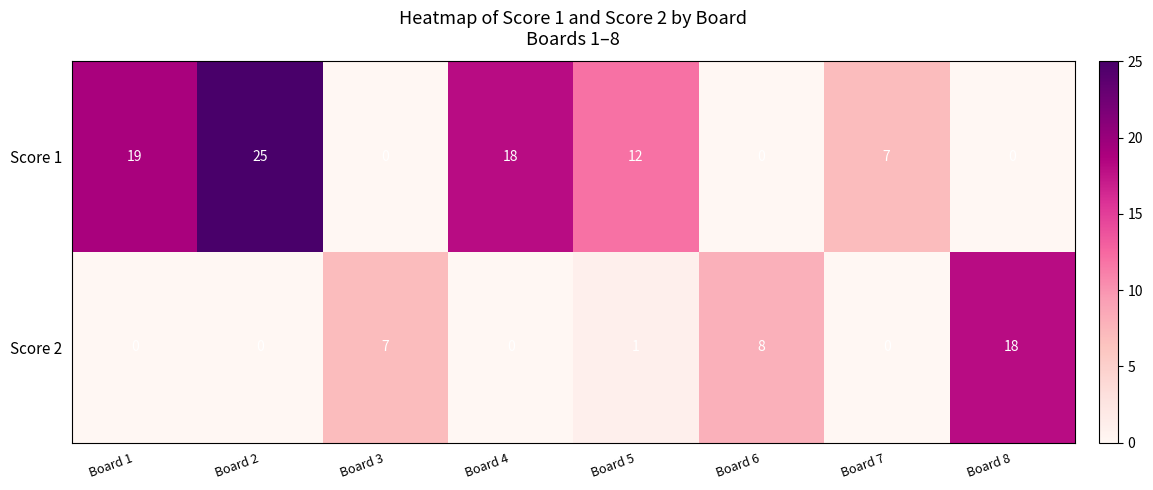

What is the average value of the Score 1 series?

10